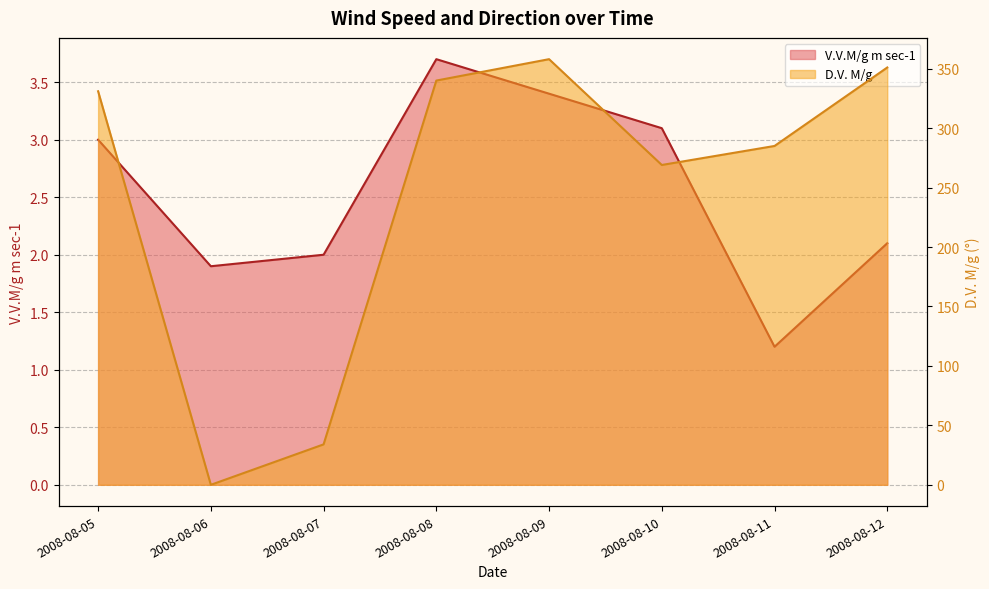

What is the total value across all series at 2008-08-10?

272.1